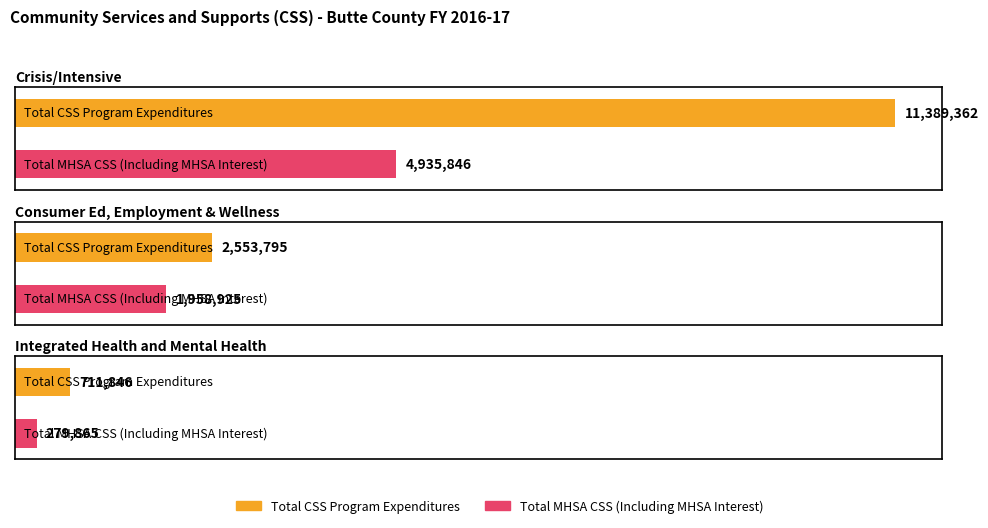

Reading right to left, extract all data points from this chart.

Total CSS Program Expenditures: 711846	2553795	11389362
Total MHSA CSS (Including MHSA Interest): 279865	1958925	4935846